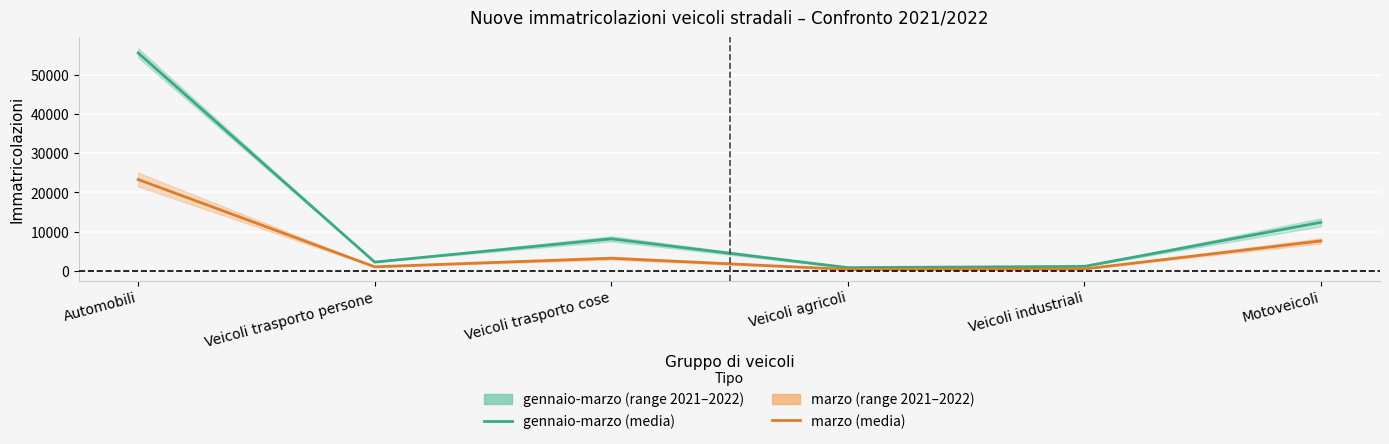

How many categories are shown in the chart?

6